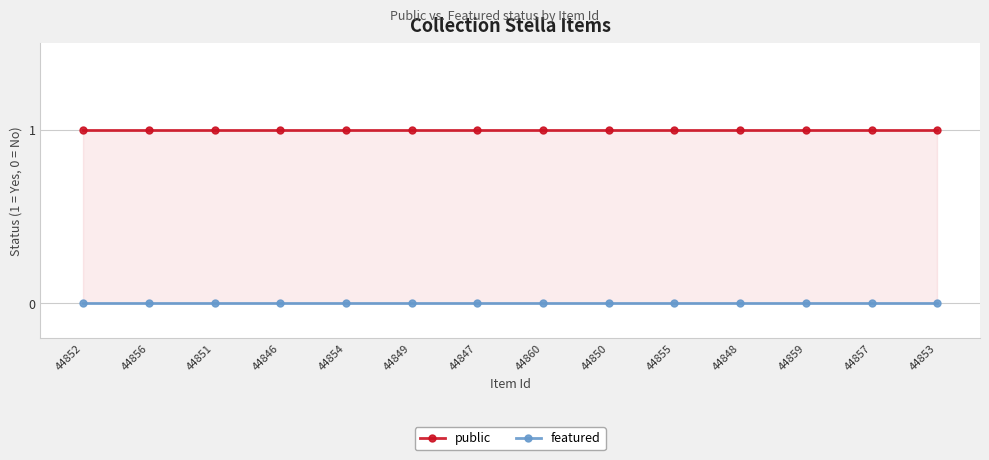

What is the label of the 7th point from the left?

44847